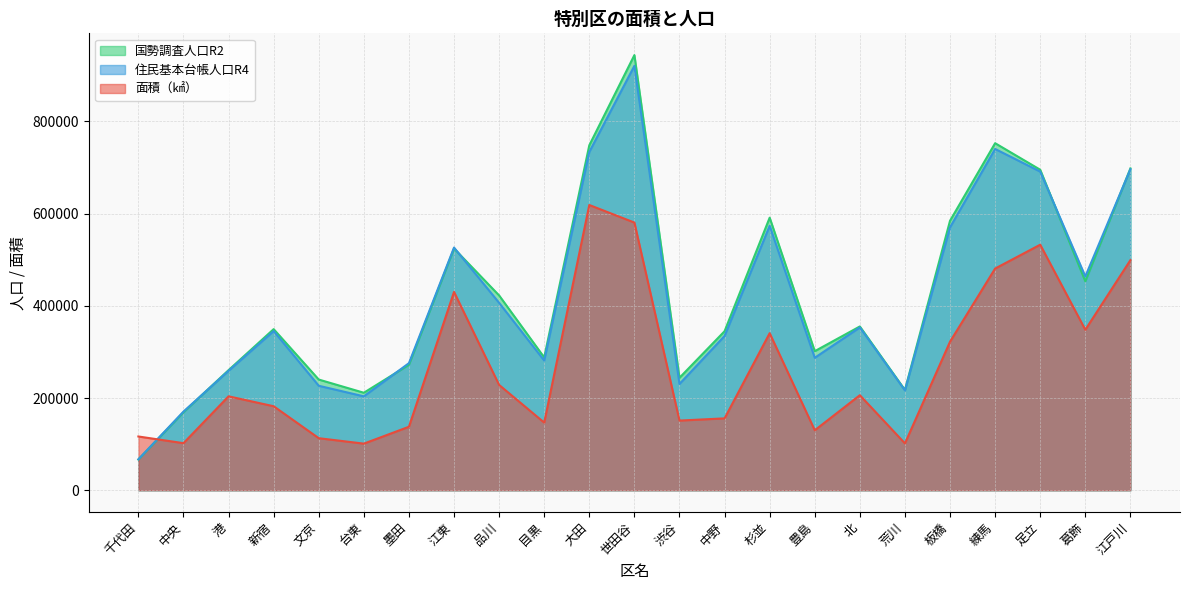

The value of 面積（㎢） at 大田 is 618600.0. True or false?

True